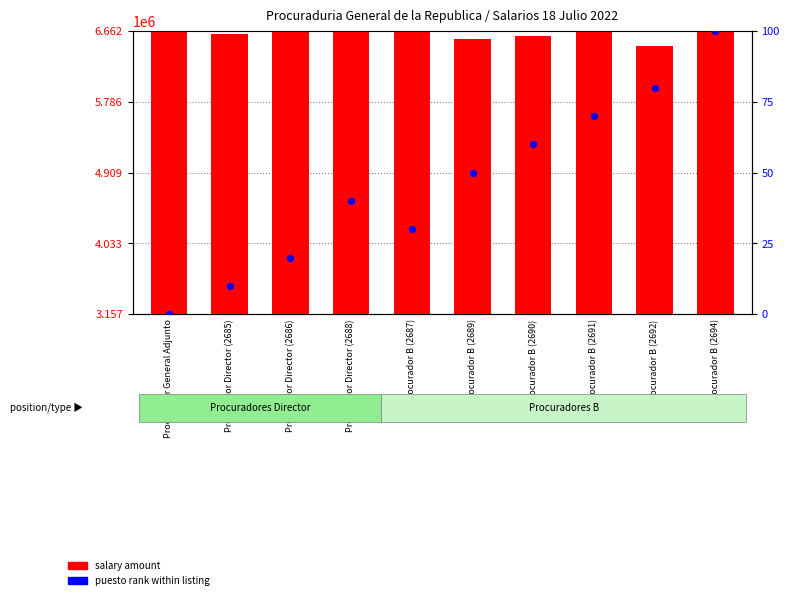

What is the total value across all series at Procurador B (2692)?

3323381.5